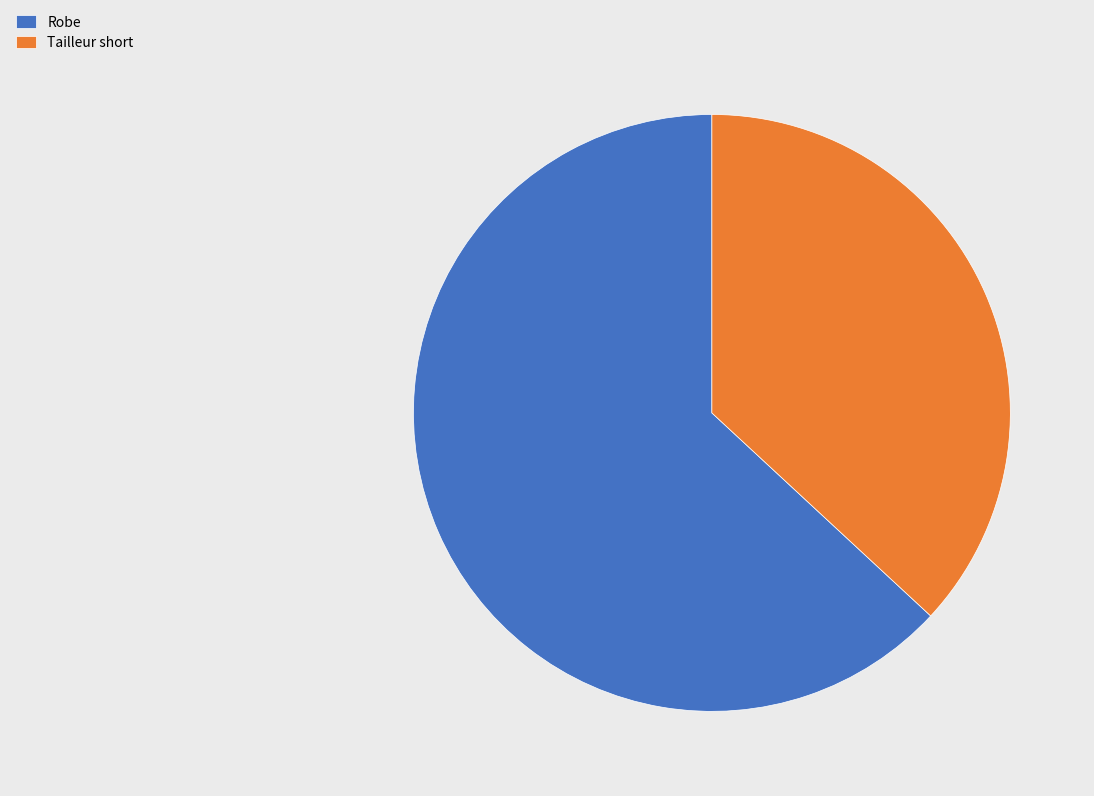

What is the smallest slice in the pie chart?

Tailleur short